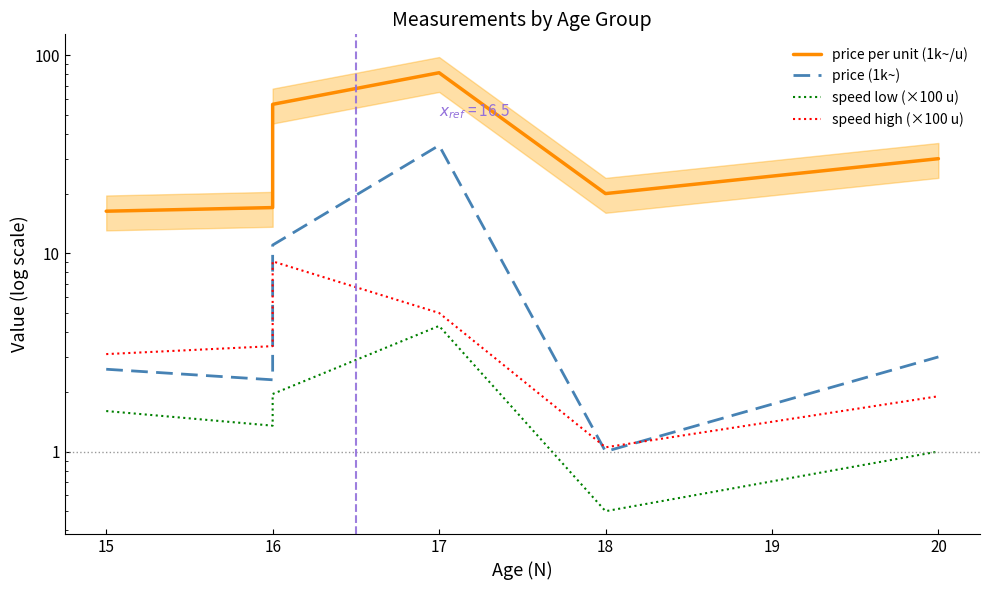

Is the value of speed high (×100 u) at 16 greater than the value of price (1k~) at 16?

Yes